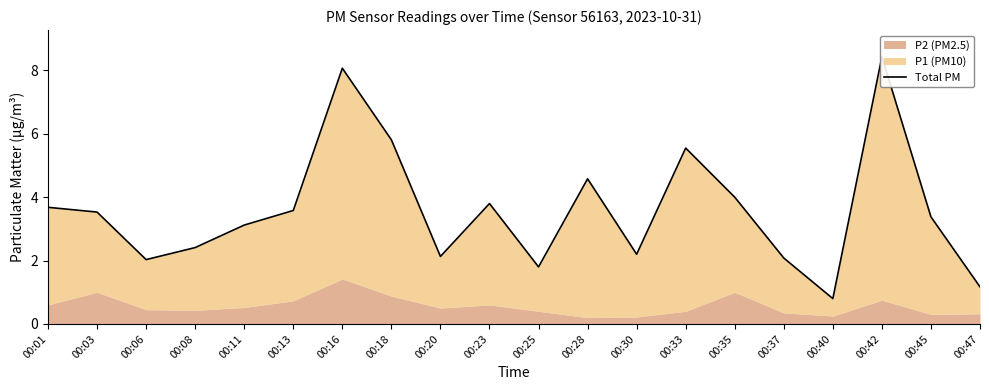

What is the change in value from 00:06 to 00:42?

+6.4